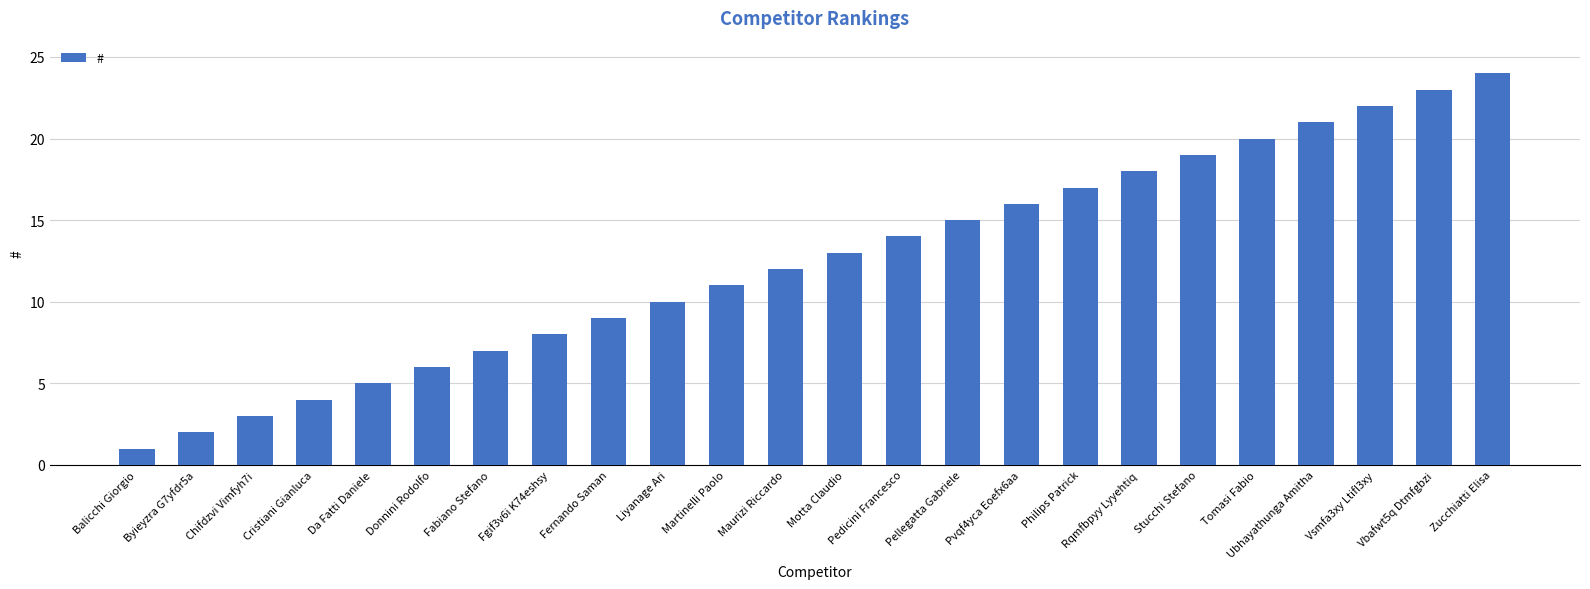

The value at Liyanage Ari is 10. True or false?

True